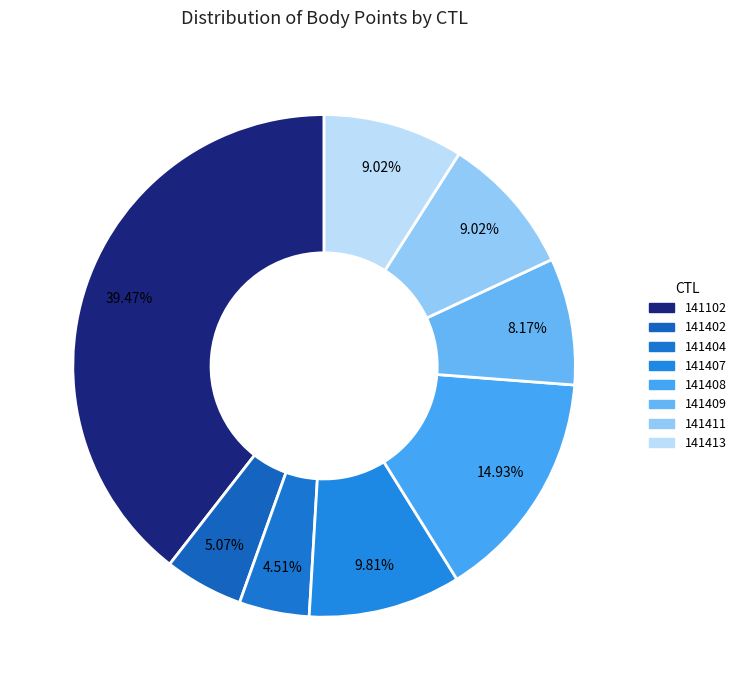

Is 141102 the majority of the pie?

No